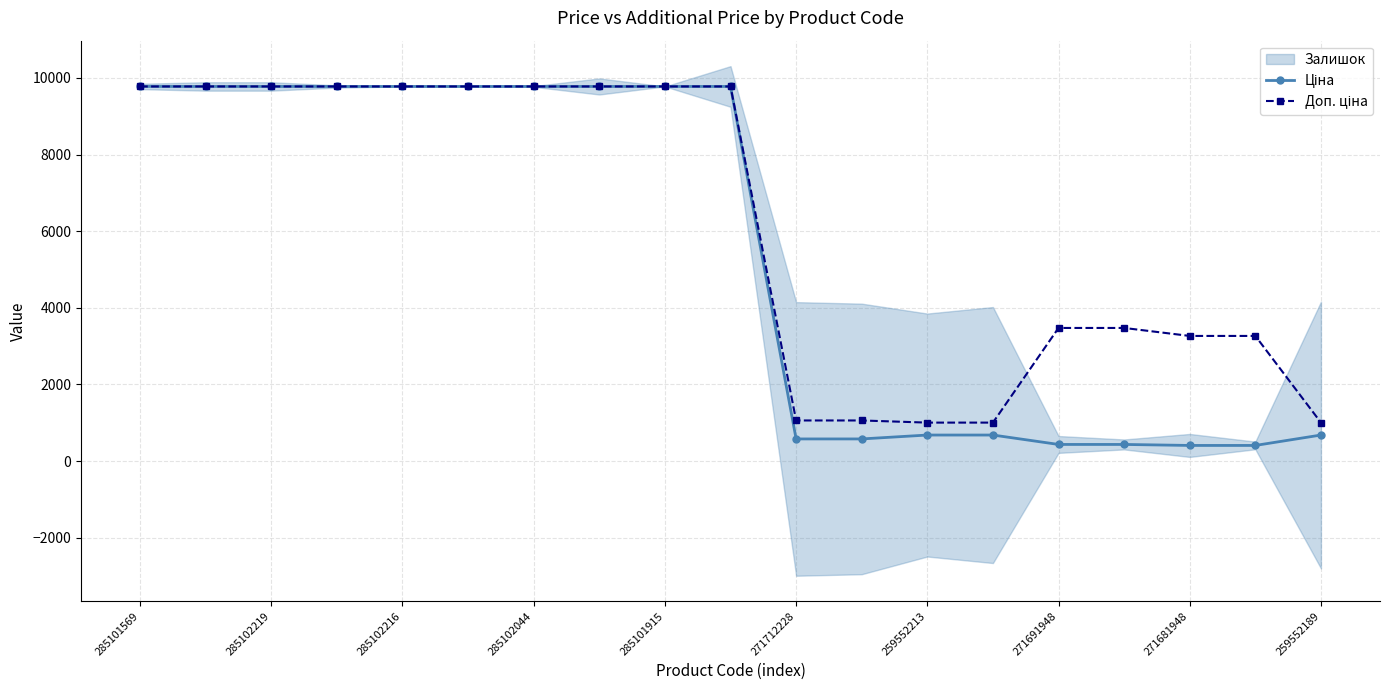

True or false: Ціна and Доп. ціна cross at least once.

False